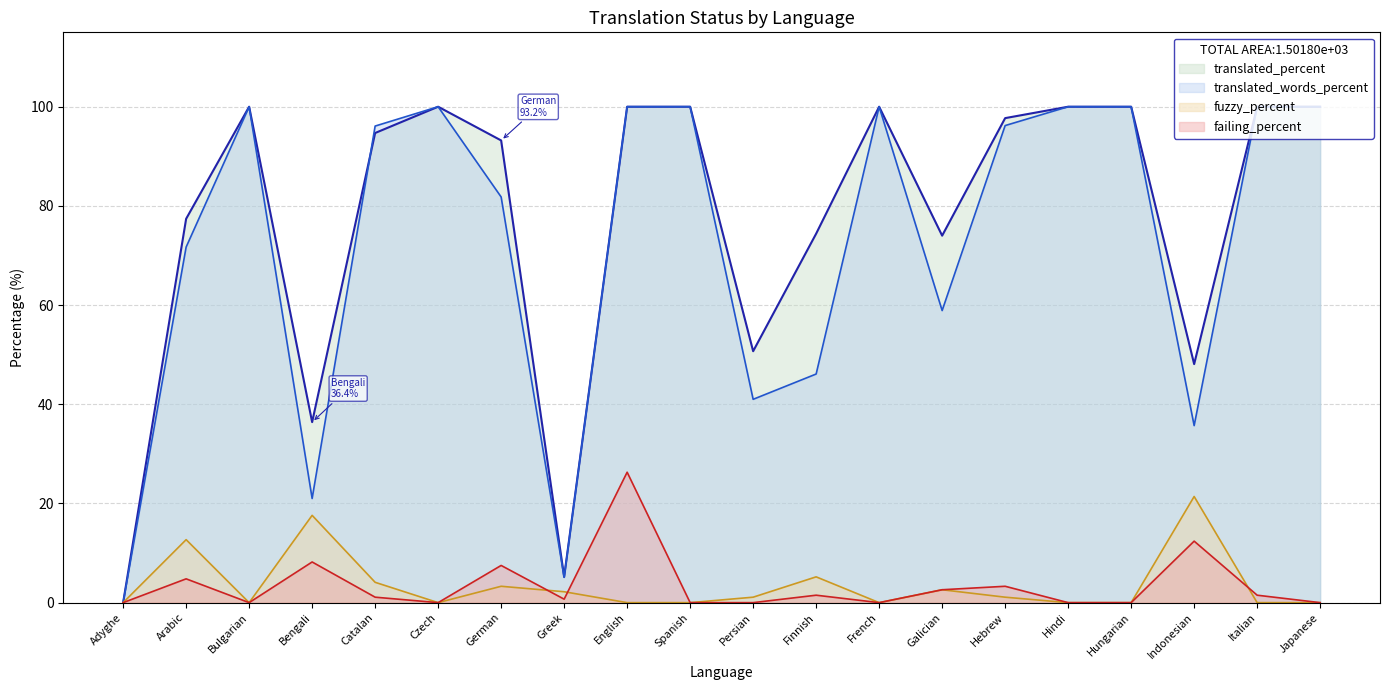

True or false: failing_percent has a value of 17.8 at Hindi.

False